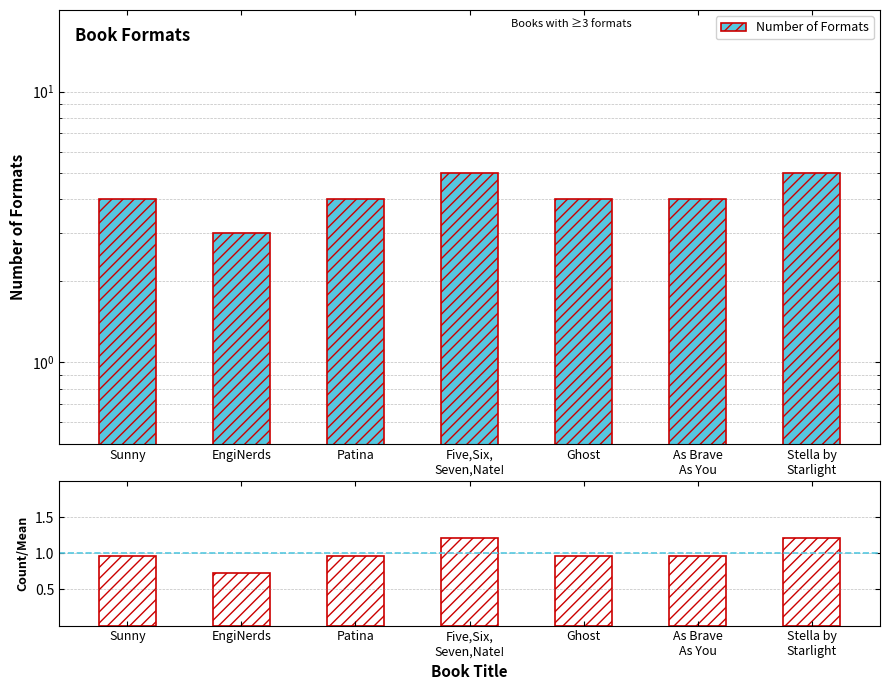

At which label is Number of Formats closest to 4?

Sunny